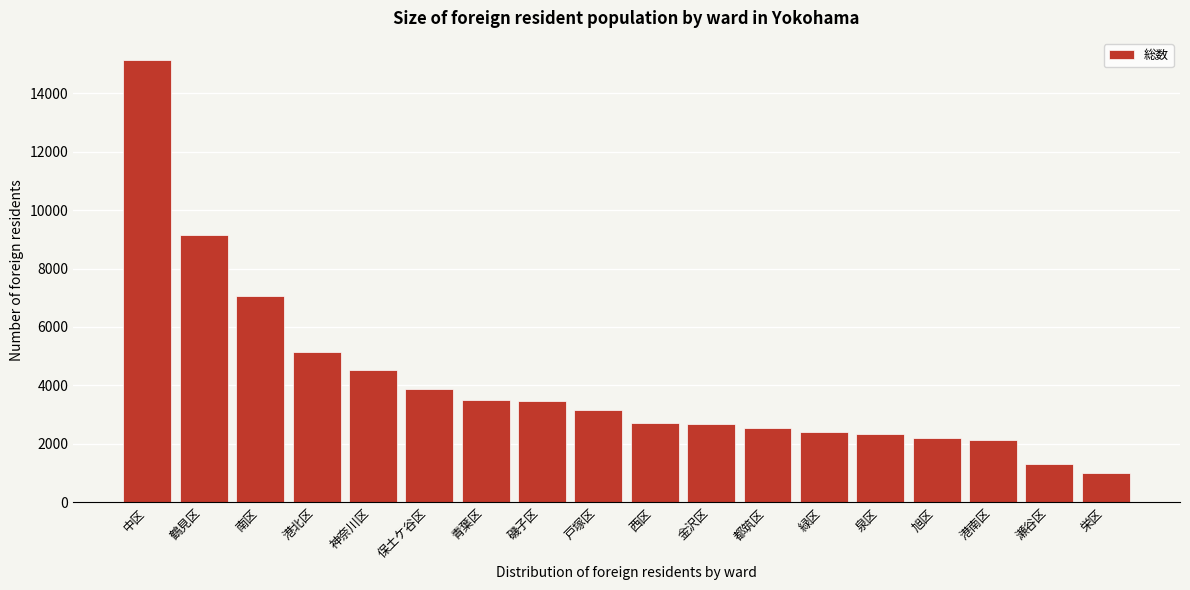

True or false: the data shows 4702 at 南区.

False